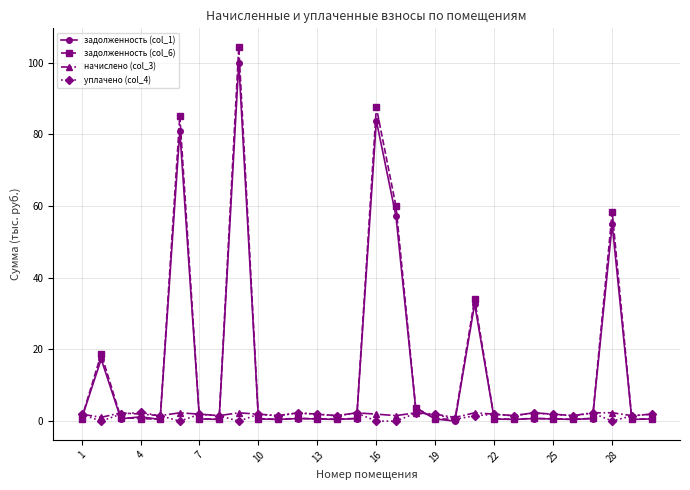

True or false: задолженность (col_6) has more than 1 interior local peaks.

True